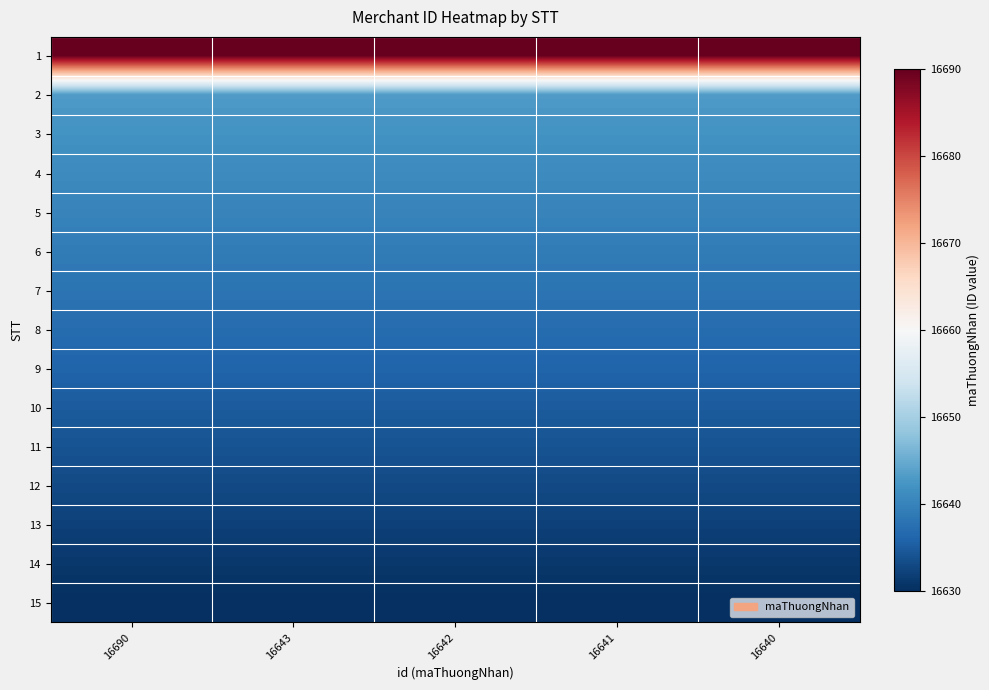

What is the spread (max minus min) of values at 16642?

60